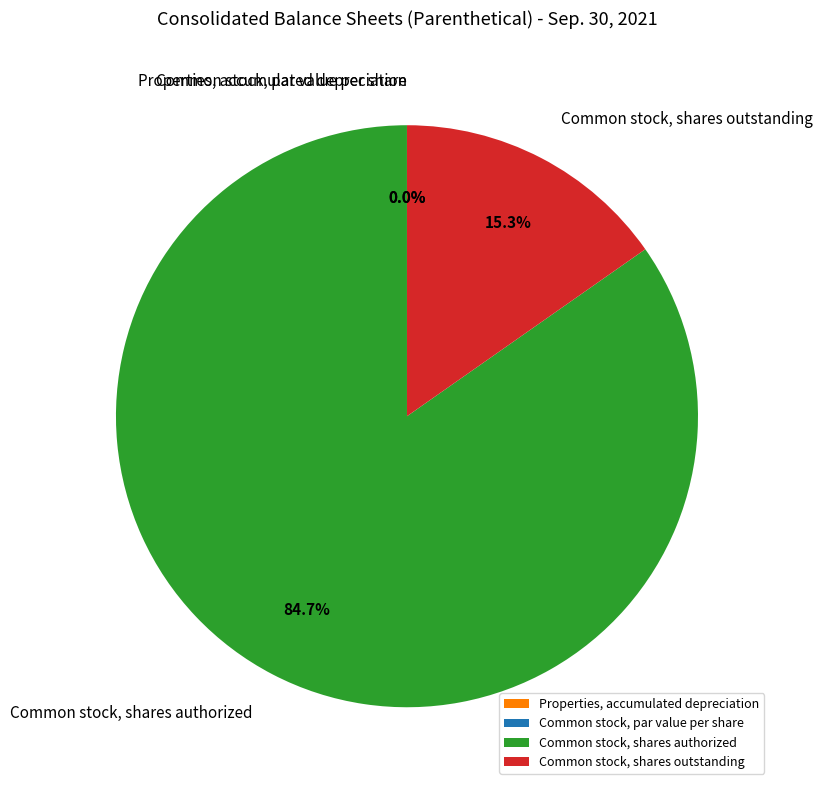

Rank the categories by value from highest to lowest.

Common stock, shares authorized, Common stock, shares outstanding, Properties, accumulated depreciation, Common stock, par value per share